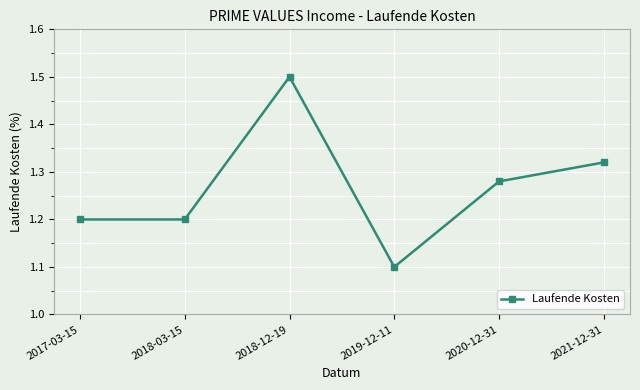

At which category does the data reach its first local peak?

2018-12-19